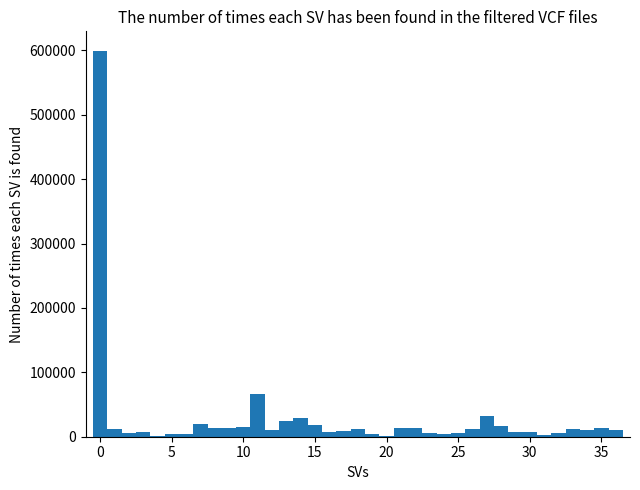

Read against the x-axis, roughly where is the centre of the tallest bar?

0.0